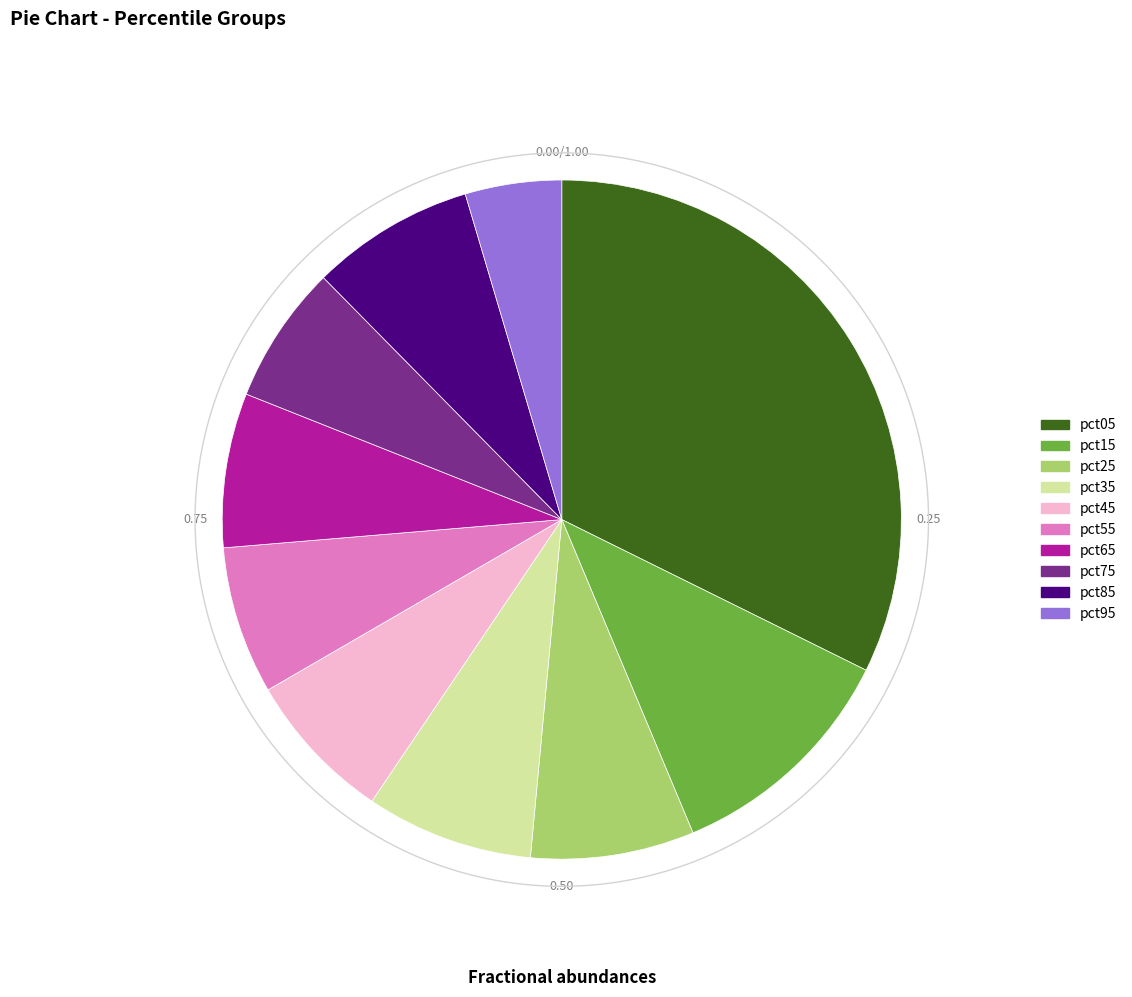

Rank the categories by value from highest to lowest.

pct05, pct15, pct35, pct85, pct25, pct65, pct45, pct55, pct75, pct95